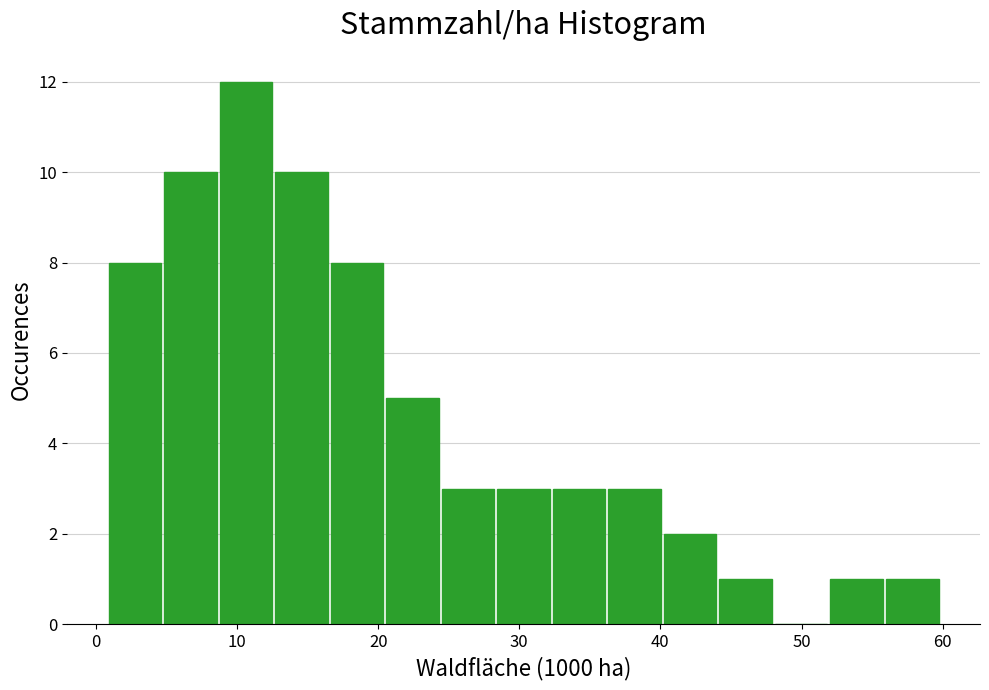

Read against the x-axis, roughly where is the centre of the tallest bar?

11